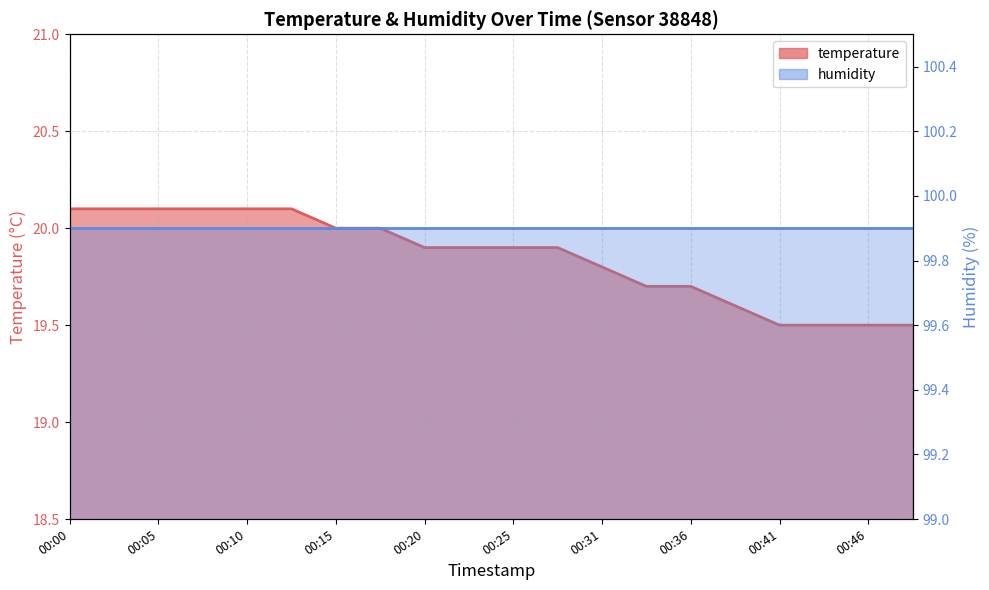

Reading left to right, extract all data points from this chart.

00:00=20.1	00:03=20.1	00:05=20.1	00:08=20.1	00:10=20.1	00:13=20.1	00:15=20.0	00:18=20.0	00:20=19.9	00:23=19.9	00:25=19.9	00:28=19.9	00:31=19.8	00:33=19.7	00:36=19.7	00:38=19.6	00:41=19.5	00:43=19.5	00:46=19.5	00:48=19.5